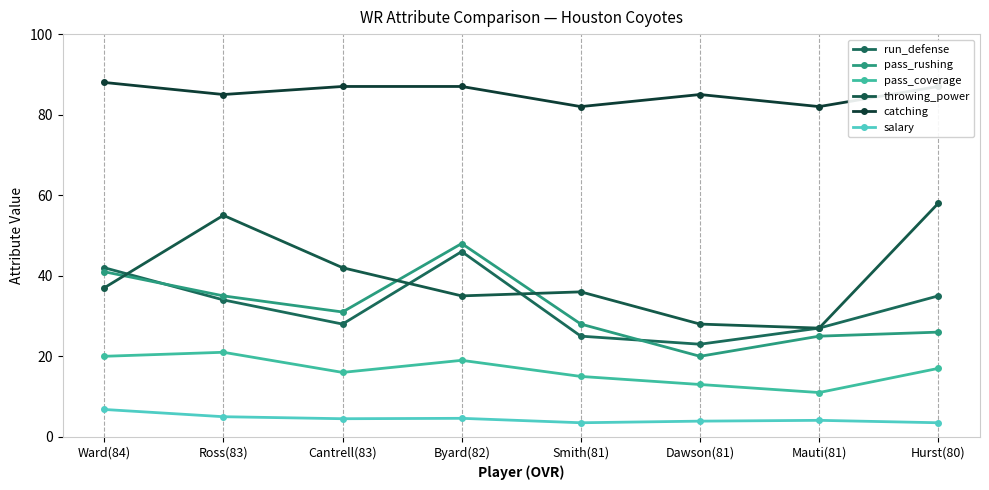

True or false: salary has more than 0 interior local peaks.

True